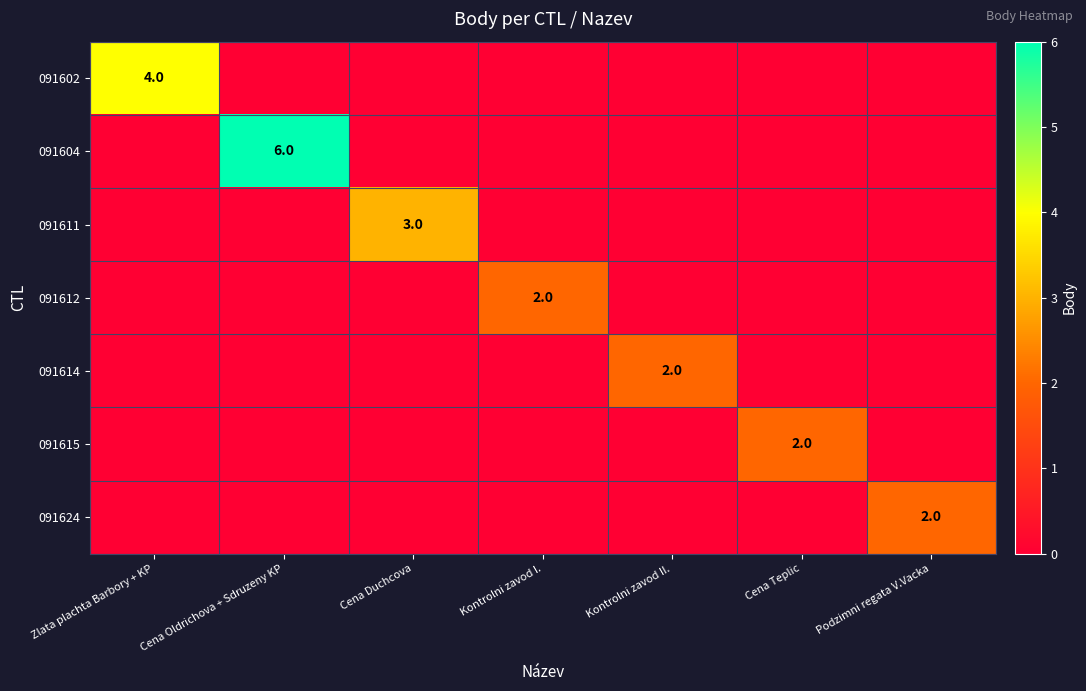

What is the total value across all series at Zlata plachta Barbory + KP?

4